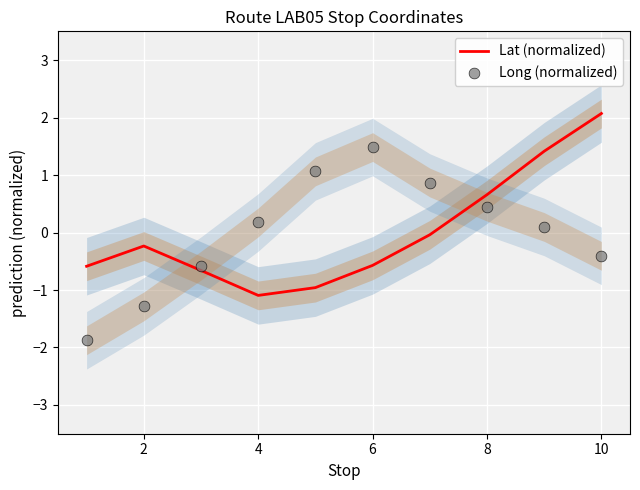

Which series has the widest spread of Y values?

Long (normalized)